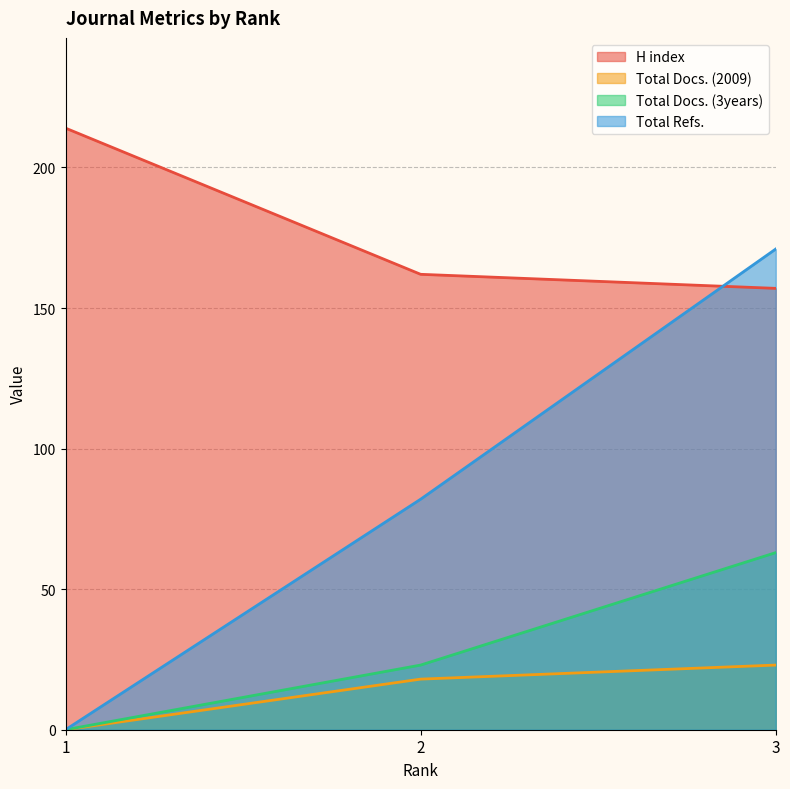

What value does the H index series have at 3, to the nearest 10?

160